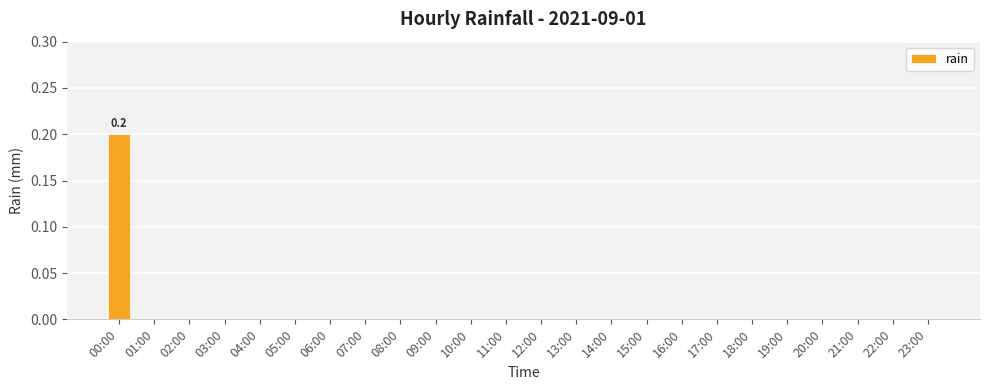

The chart shows a value of 0.0 at 19:00. True or false?

True